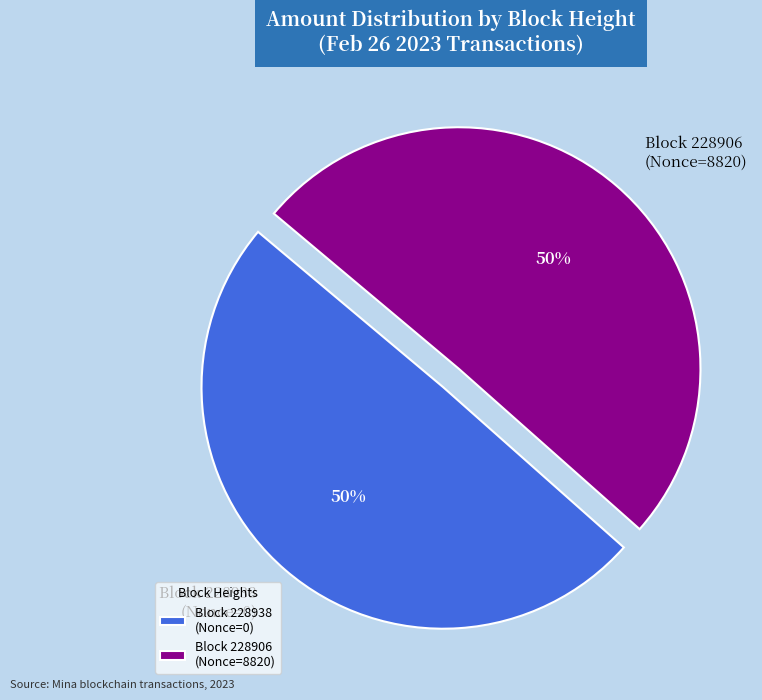

Is the sum of Block 228938 (Nonce=0) and Block 228906 (Nonce=8820) greater than half?

Yes